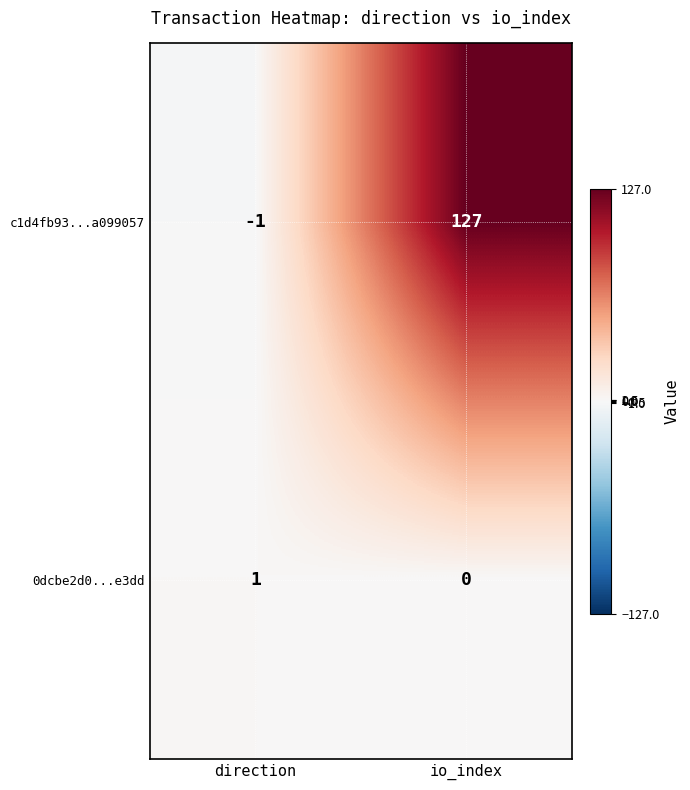

What is the sum of all c1d4fb93...a099057 values?

126